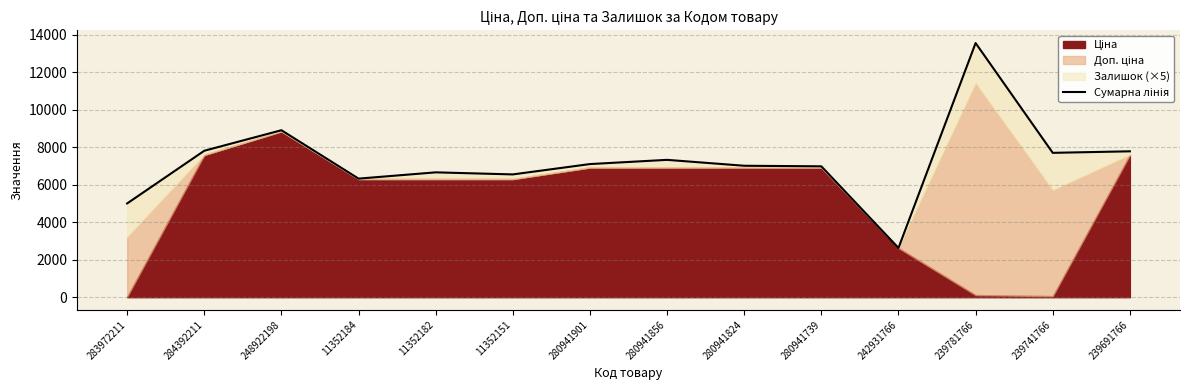

Reading left to right, transcribe all the data shown in this chart.

283972211=5005.0	284392211=7816.5	248922198=8911.7	11352184=6328.8	11352182=6663.8	11352151=6553.8	280941901=7105.7	280941856=7330.7	280941824=7015.7	280941739=6985.7	242931766=2628.0	239781766=13565.0	239741766=7705.0	239691766=7786.5